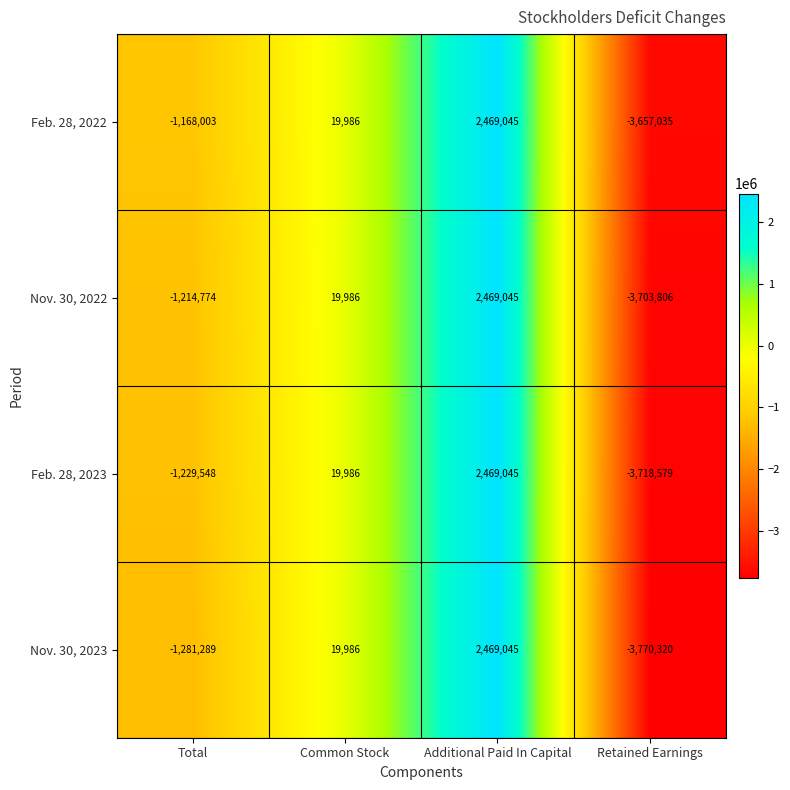

Count the Nov. 30, 2023 values in the range -1281289 to 2469045.

3